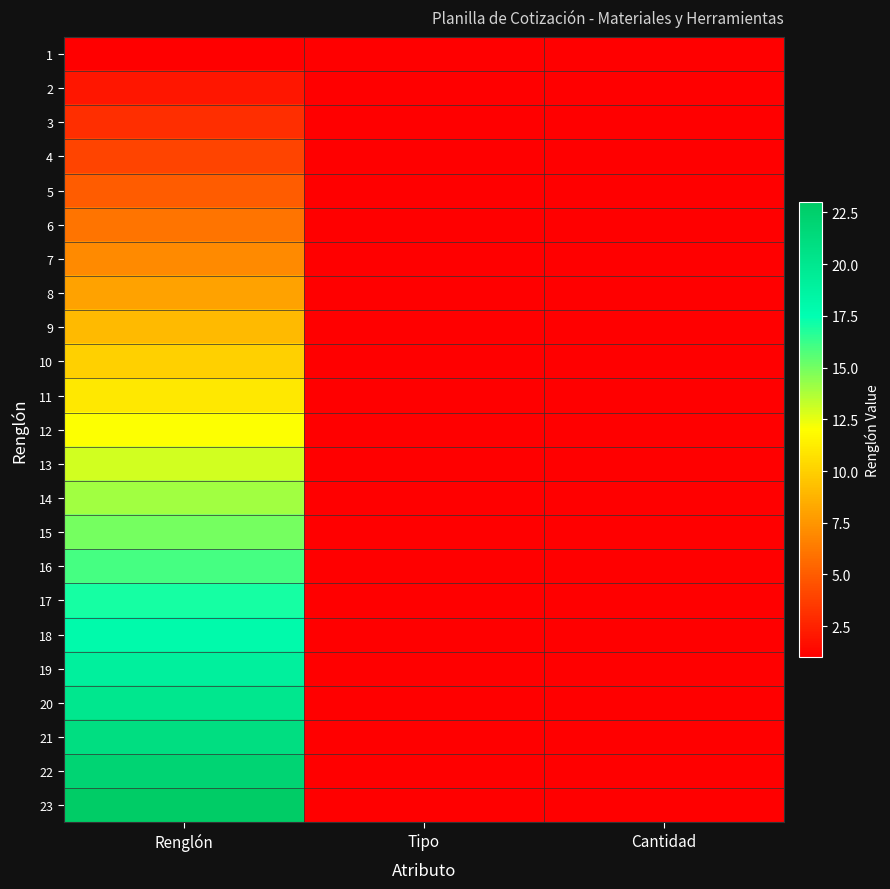

What is the difference between the highest and lowest values at Renglón?

22